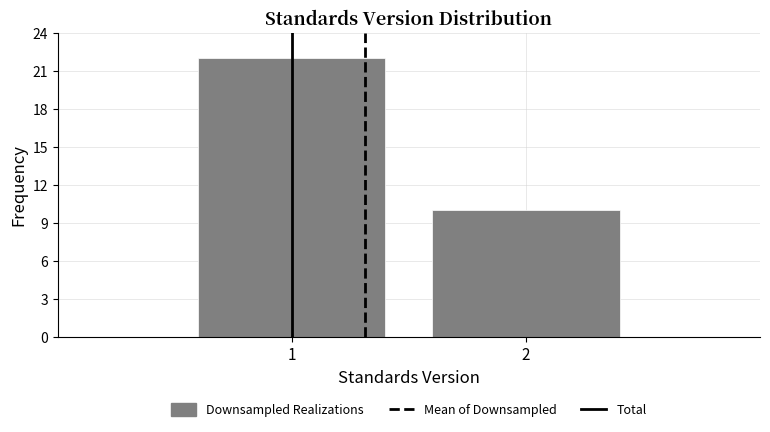

Reading right to left, list all the values displayed in this chart.

2=10	1=22